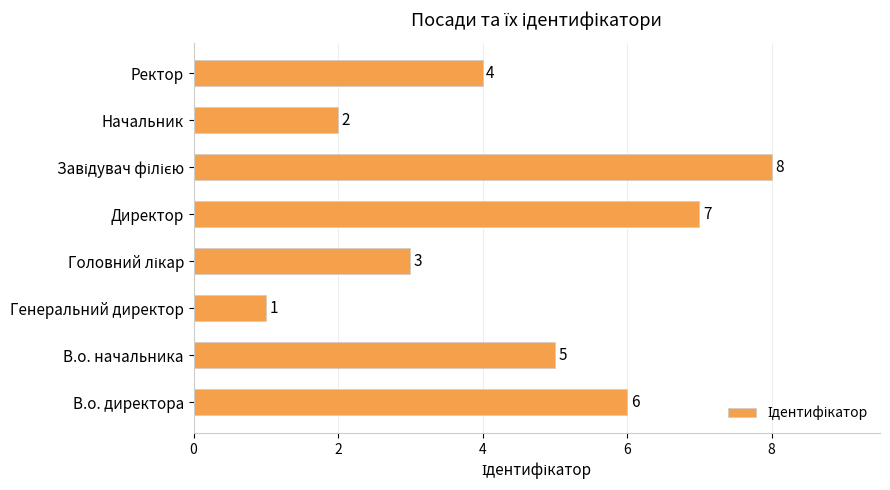

At which category does the chart reach its minimum across all series?

Генеральний директор